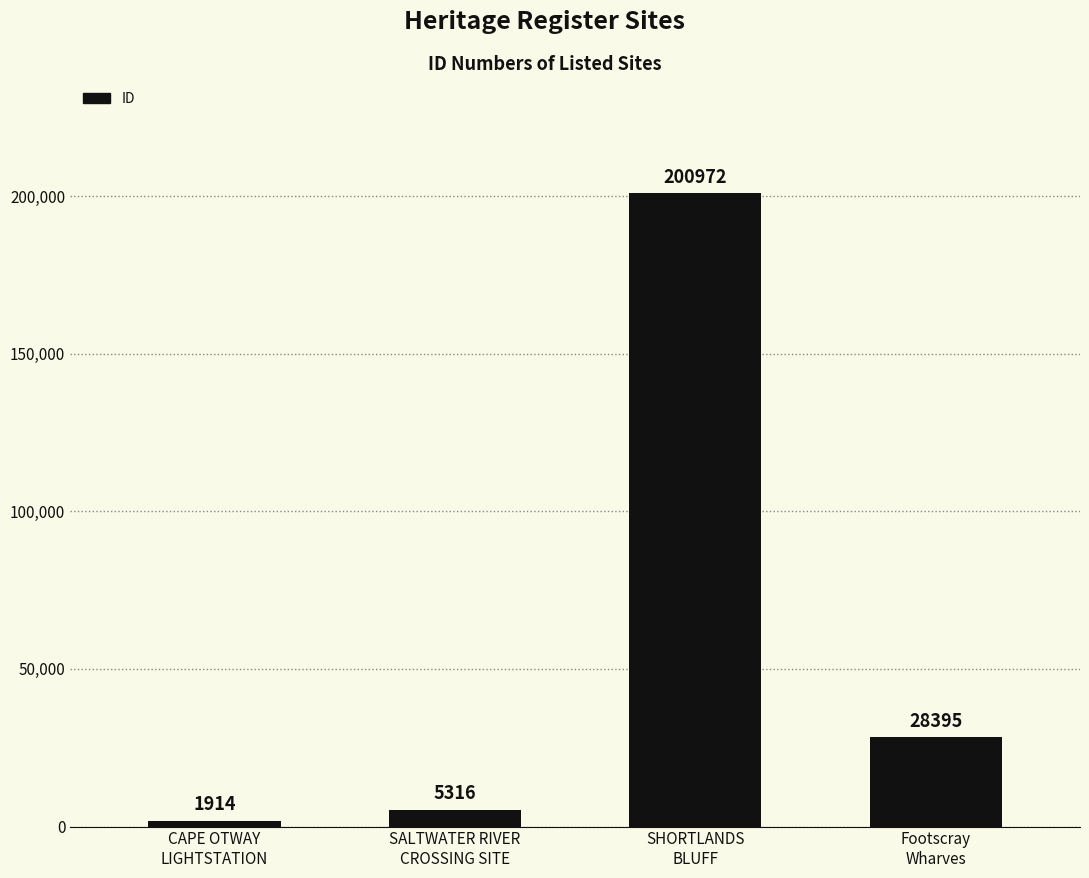

What is the maximum value shown in the chart?

200972